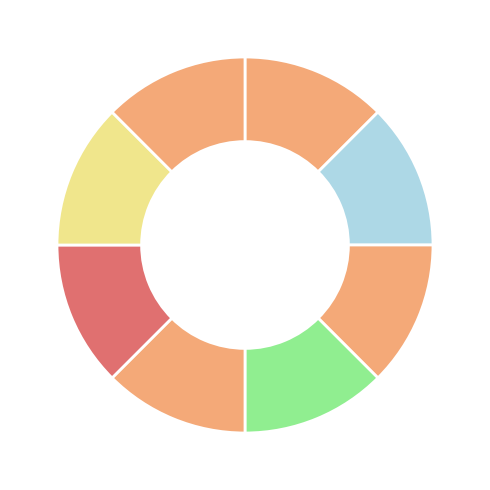

How many slices are in this pie chart?

8